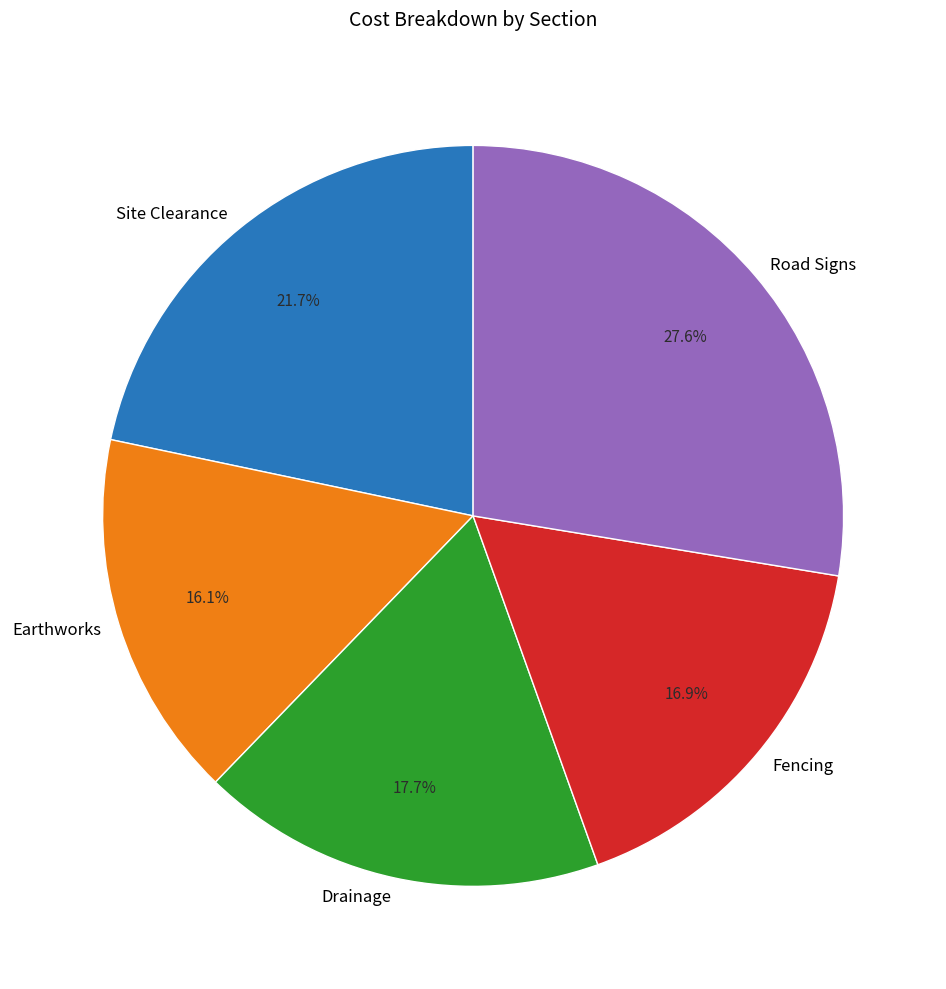

Count the number of slices in the pie.

5